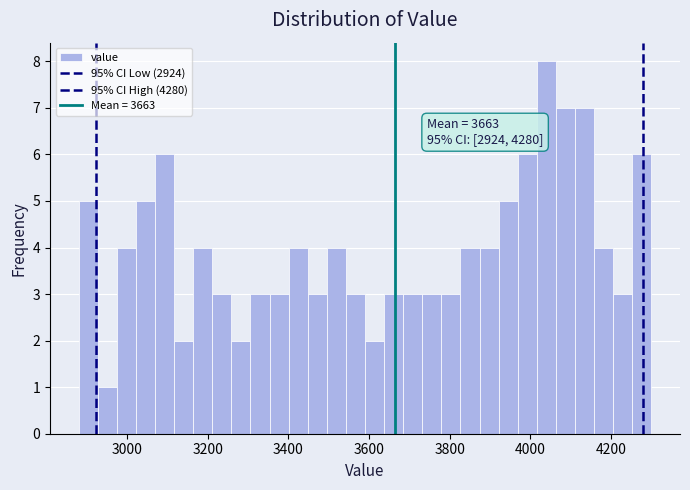

Around what value on the x-axis is the tallest bar? Give the approximate position of its centre, as read against the axis.

4040